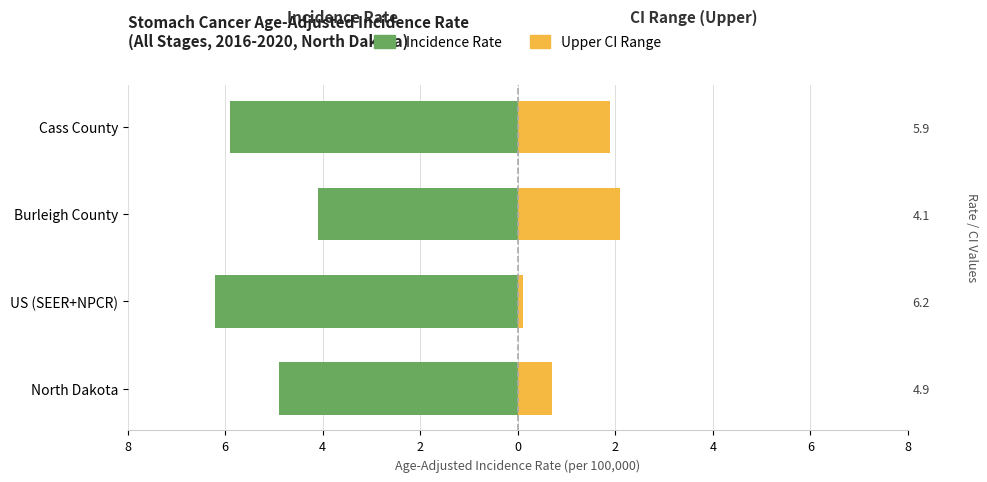

Count the number of categories in the chart.

4